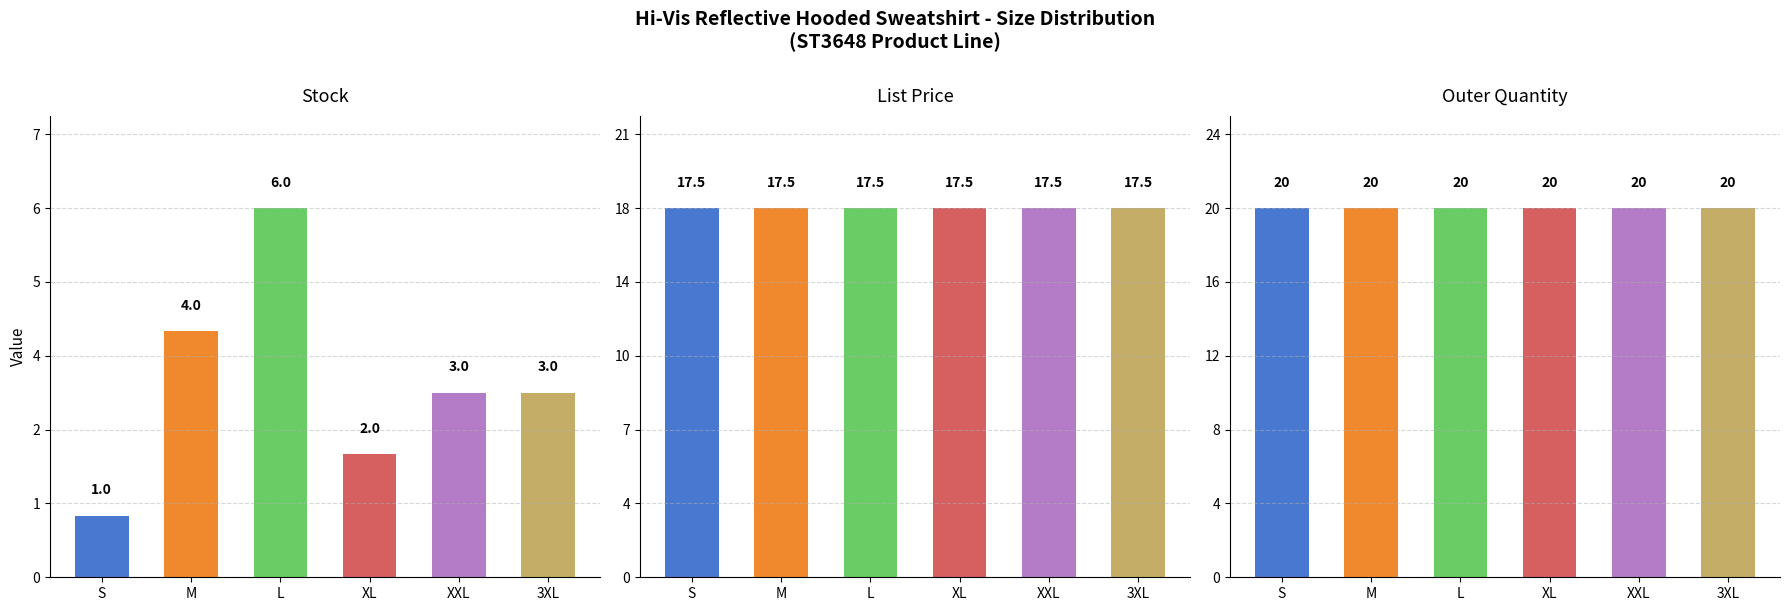

What is the label of the 4th bar from the right?

L